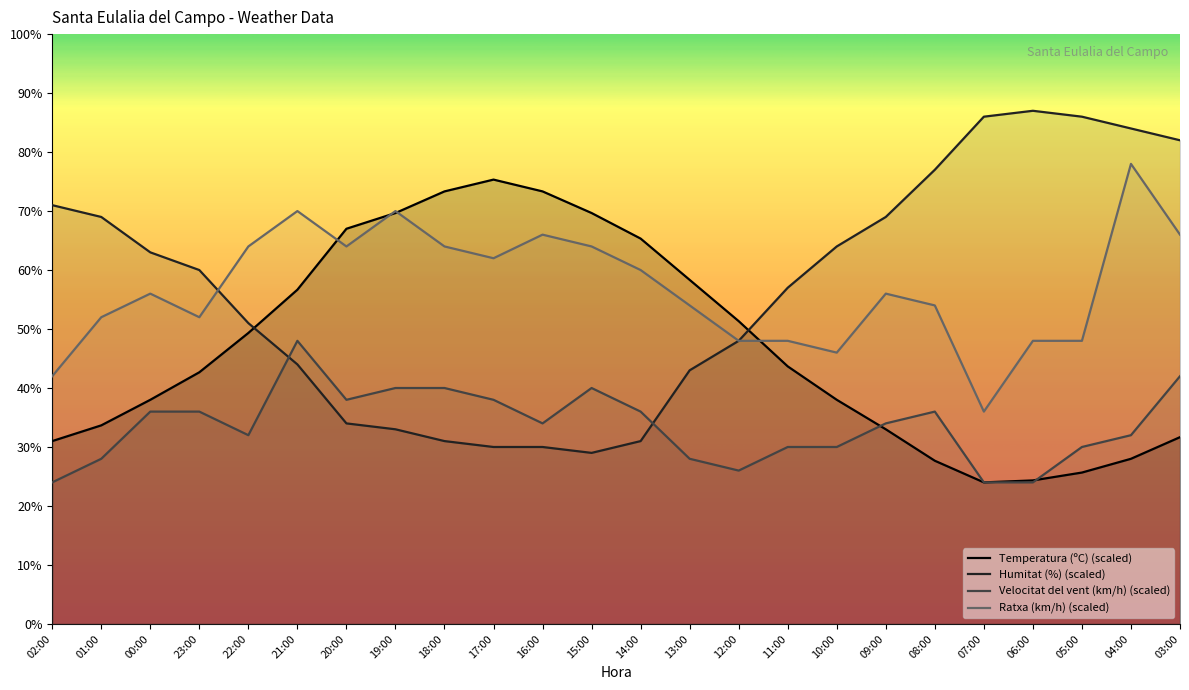

Which series has the largest total across all categories?

Ratxa (km/h)